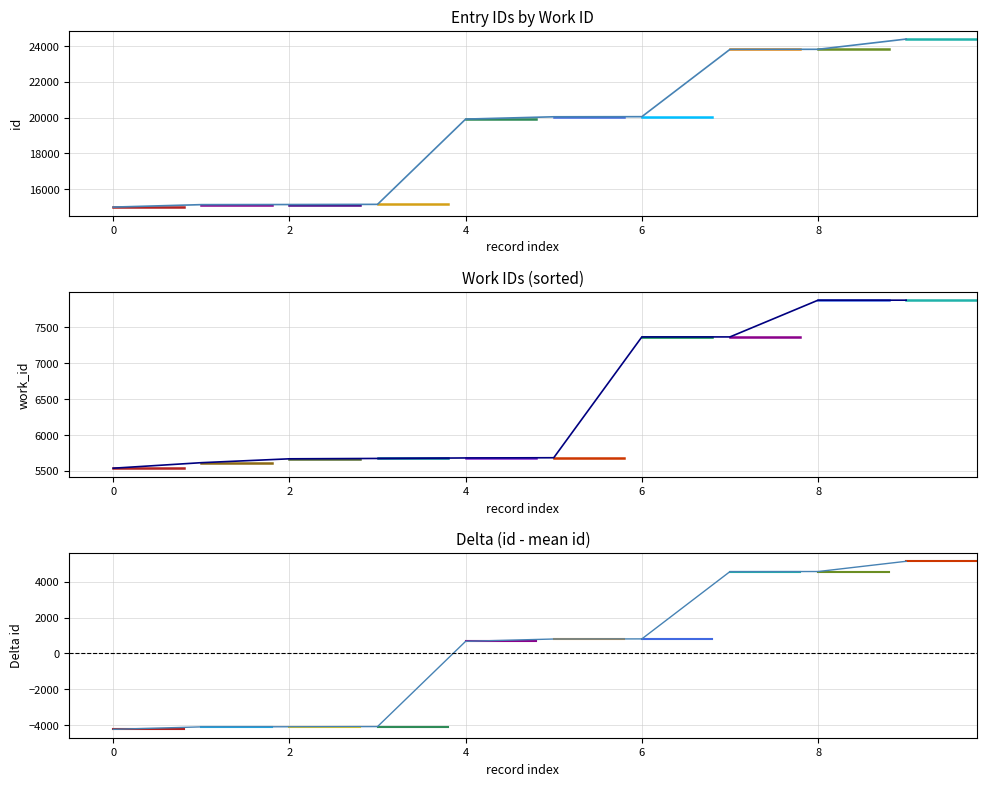

What is the change in value from 2 to 4?

+4776